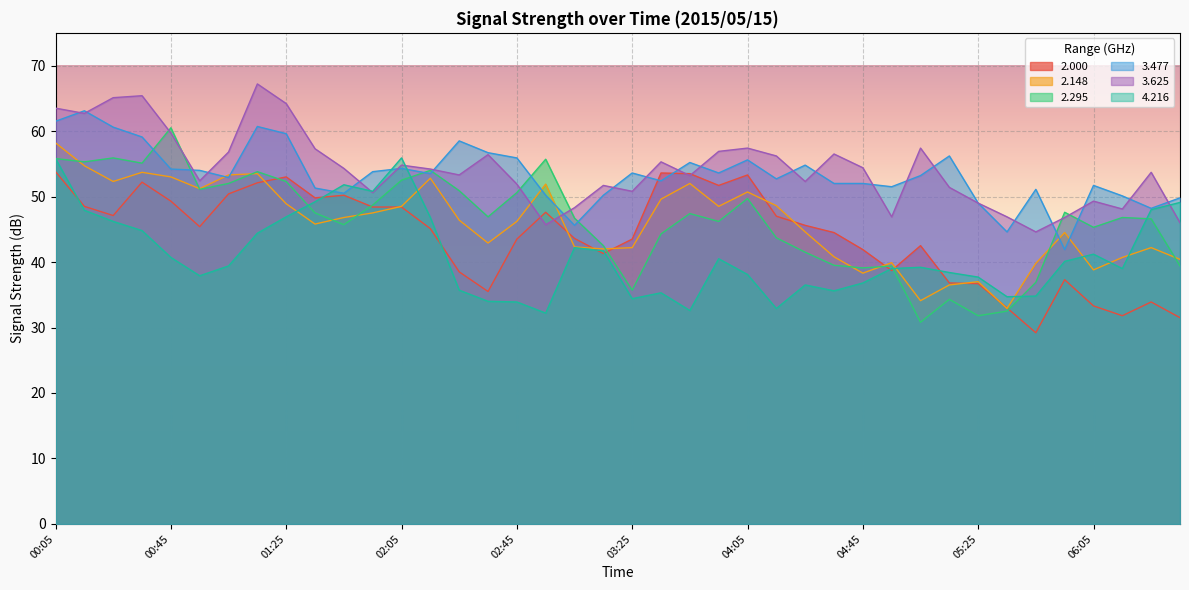

At which category does 3.477 reach its first local valley?

01:05